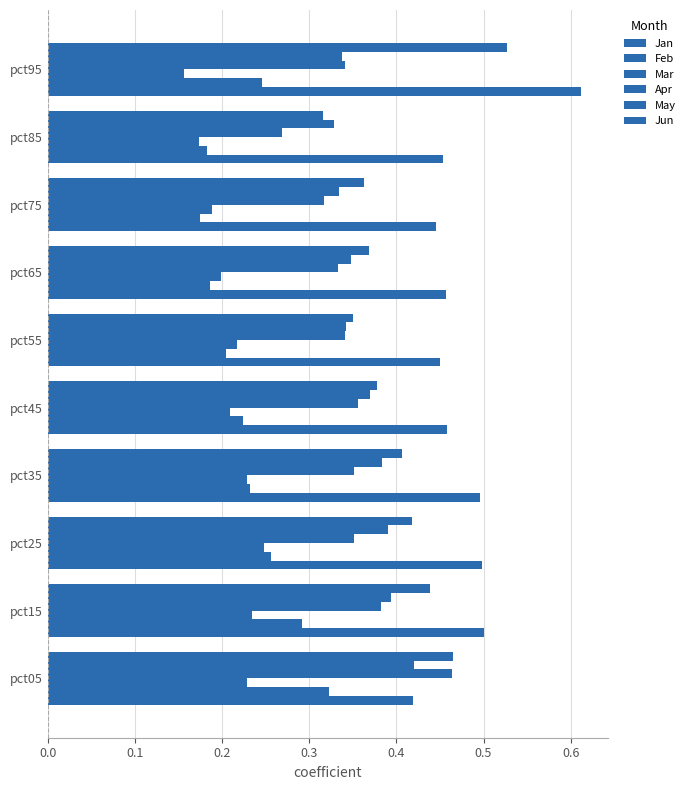

Count the number of data series in this chart.

6